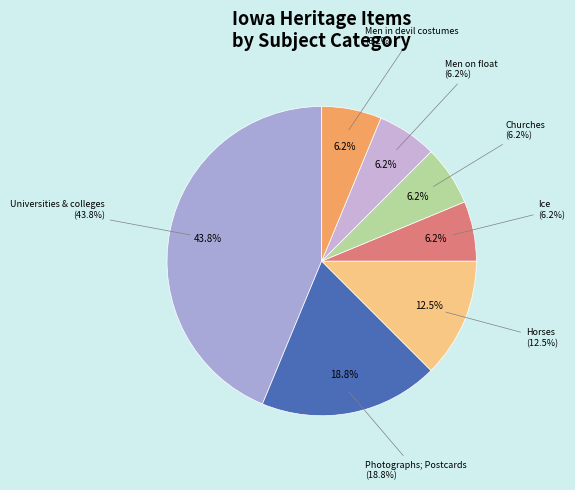

The Universities & colleges slice represents 38% of the pie. True or false?

False